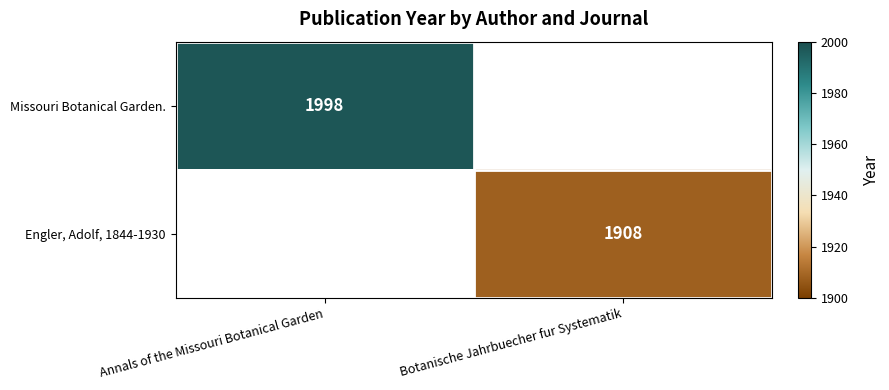

True or false: Engler, Adolf, 1844-1930 has a value of 3001 at Botanische Jahrbuecher fur Systematik.

False